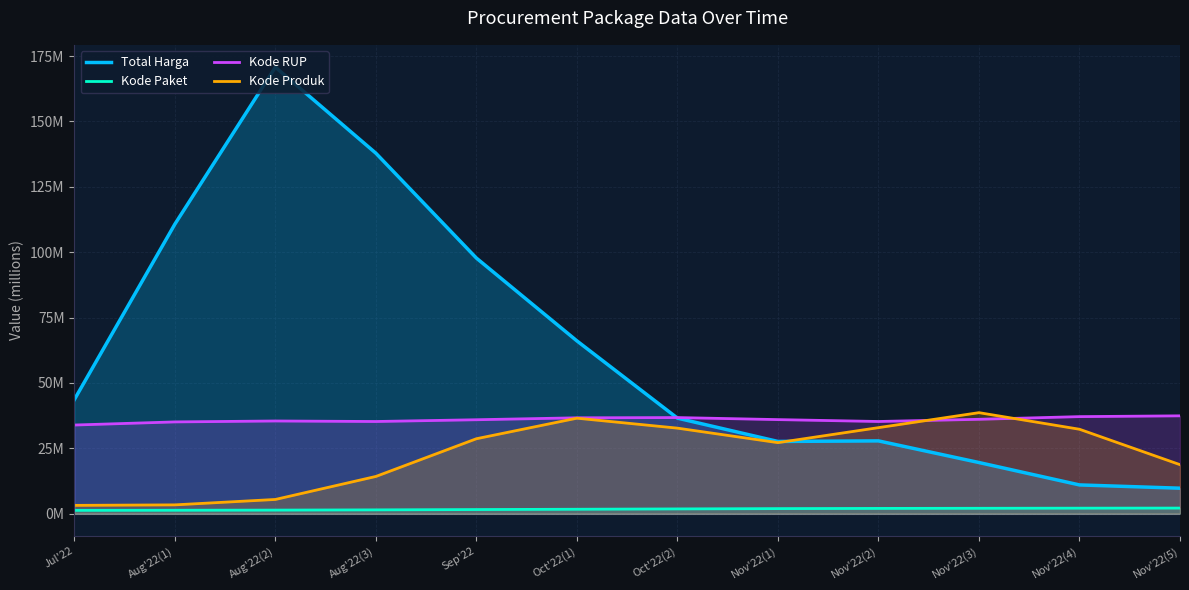

Does the chart have visible grid lines?

Yes